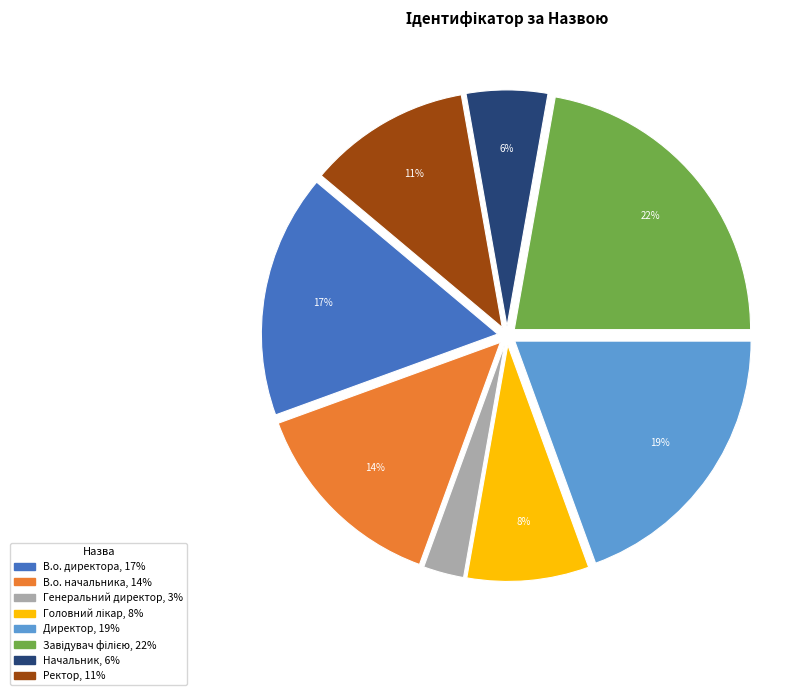

Which has a higher value, Ректор or В.о. начальника?

В.о. начальника